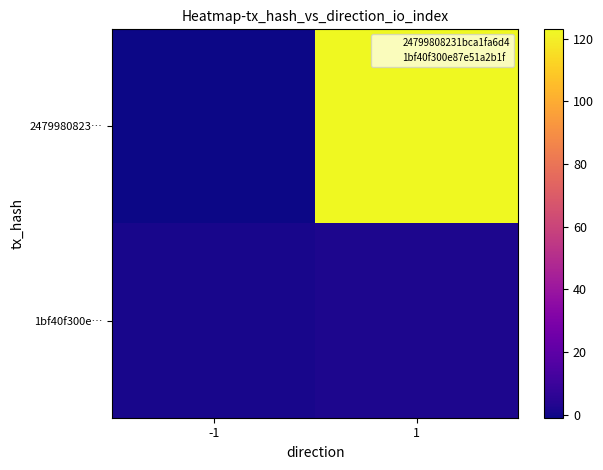

List the series in order of their peak value, highest first.

2479980823…, 1bf40f300e…